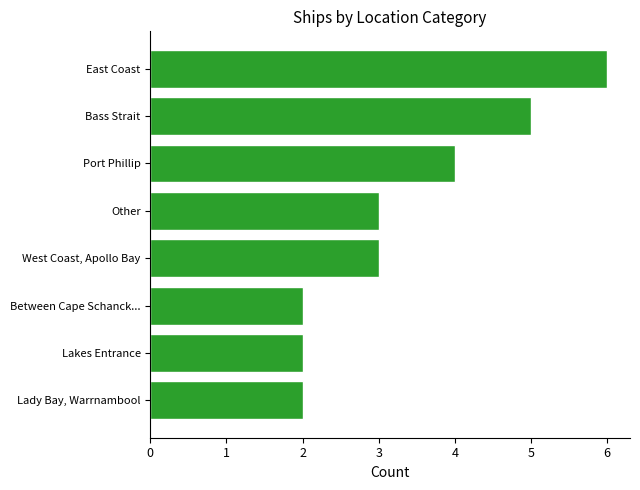

What is the maximum value shown in the chart?

6